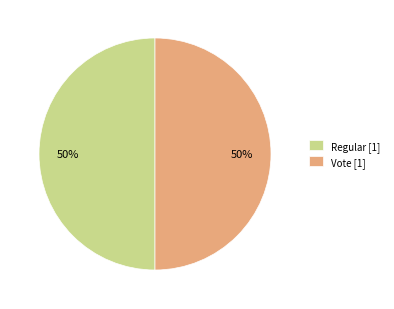

To the nearest percent, what is the difference between the Vote and Regular slice percentages?

0%